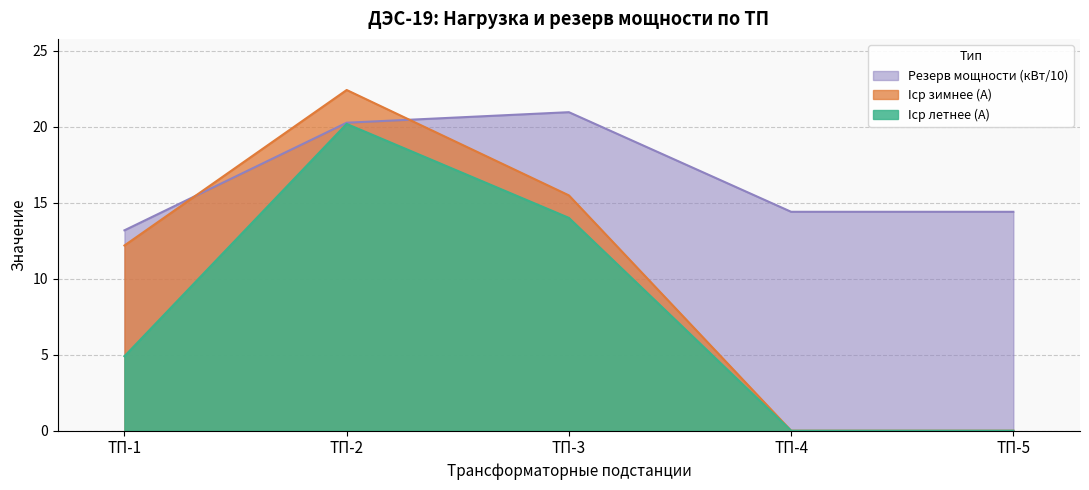

Reading left to right, list all the values displayed in this chart.

Iср летнее: 4.9	20.2	14.0	0.0	0.0
Iср зимнее: 12.2	22.4	15.5	0.0	0.0
Резерв мощности: 13.2	20.3	21.0	14.4	14.4